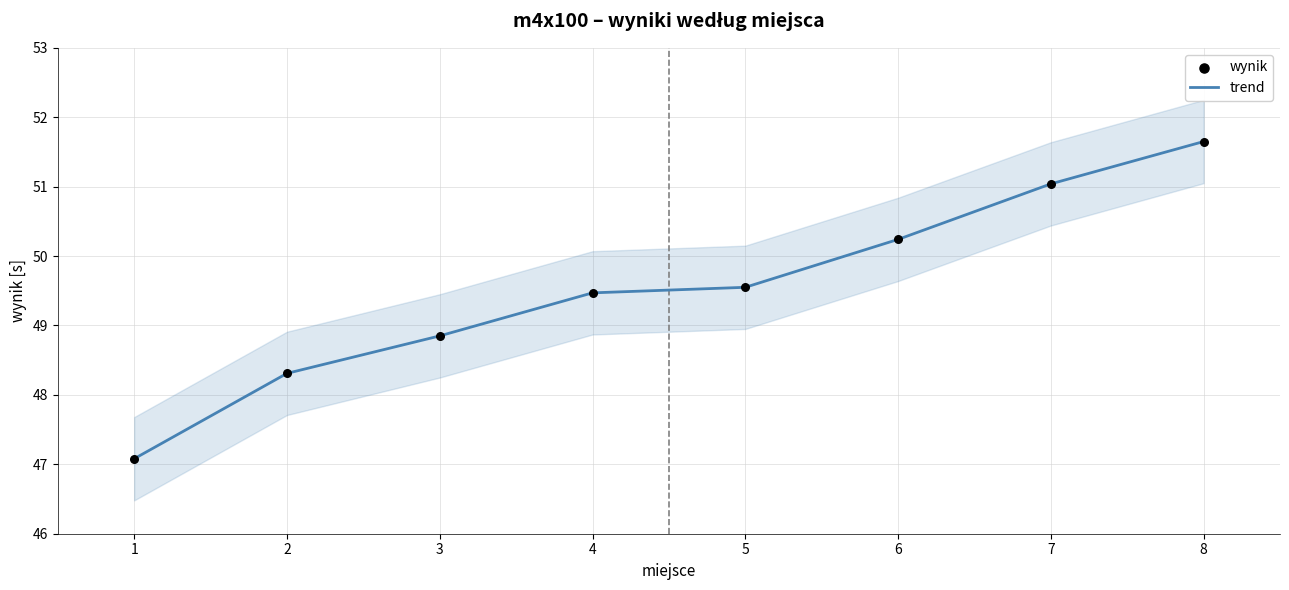

Which series reaches the minimum Y coordinate?

trend